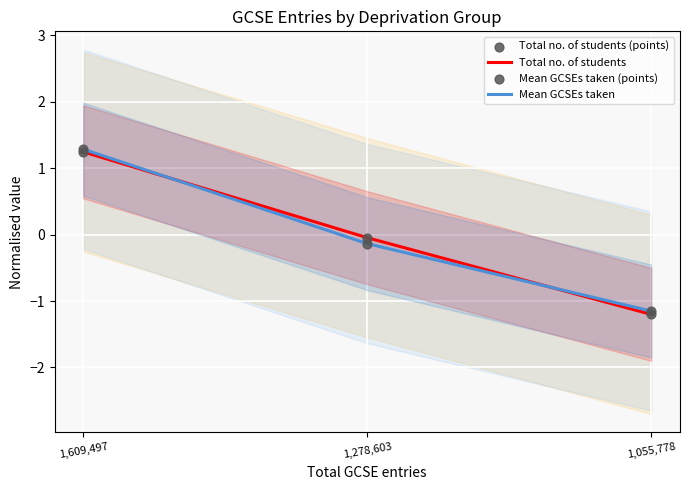

What is the total value across all series at 1,055,778?

-4.7